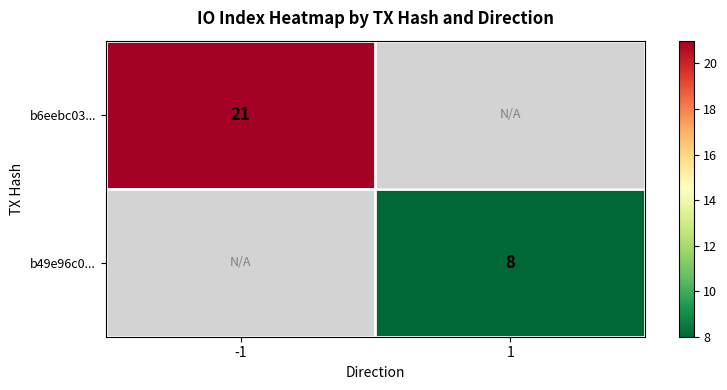

Is it true that b49e96c0... equals 4 at 1?

False